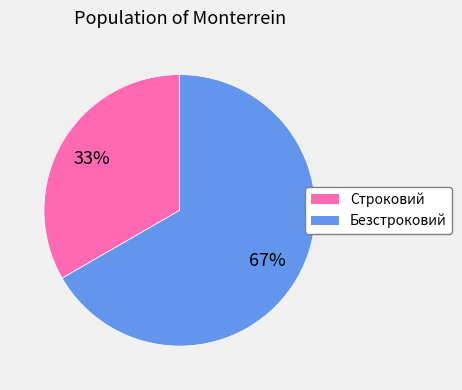

Approximately how many times larger is the value at Безстроковий compared to Строковий?

2.0